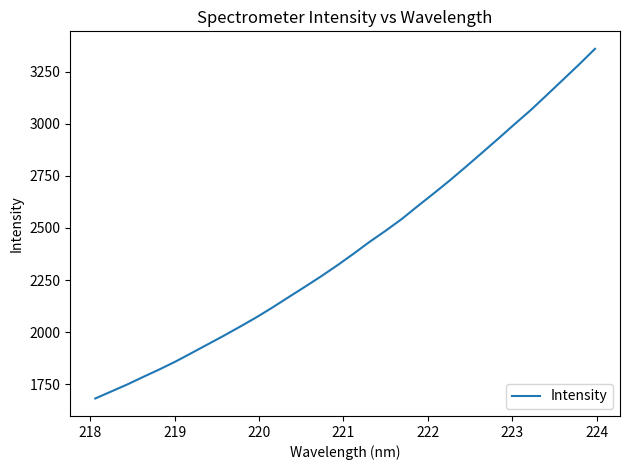

What is the smallest value displayed?

1681.4